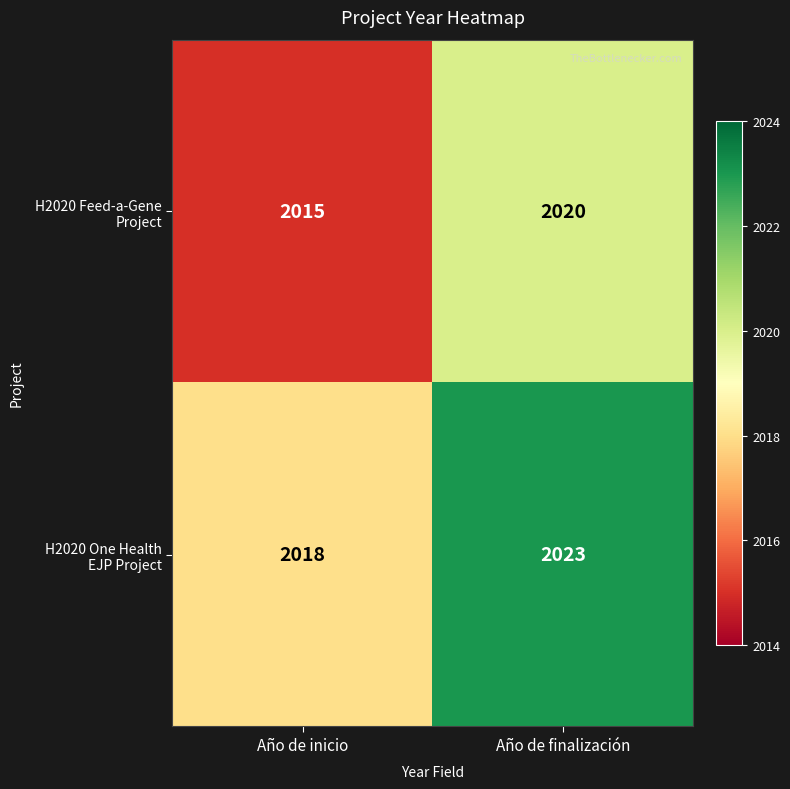

At which category is the sum across all series the highest?

Año de finalización